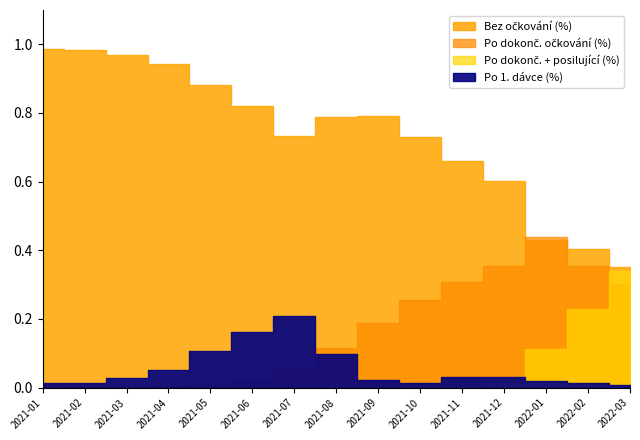

Which series has the largest total across all categories?

Bez očkování (%)